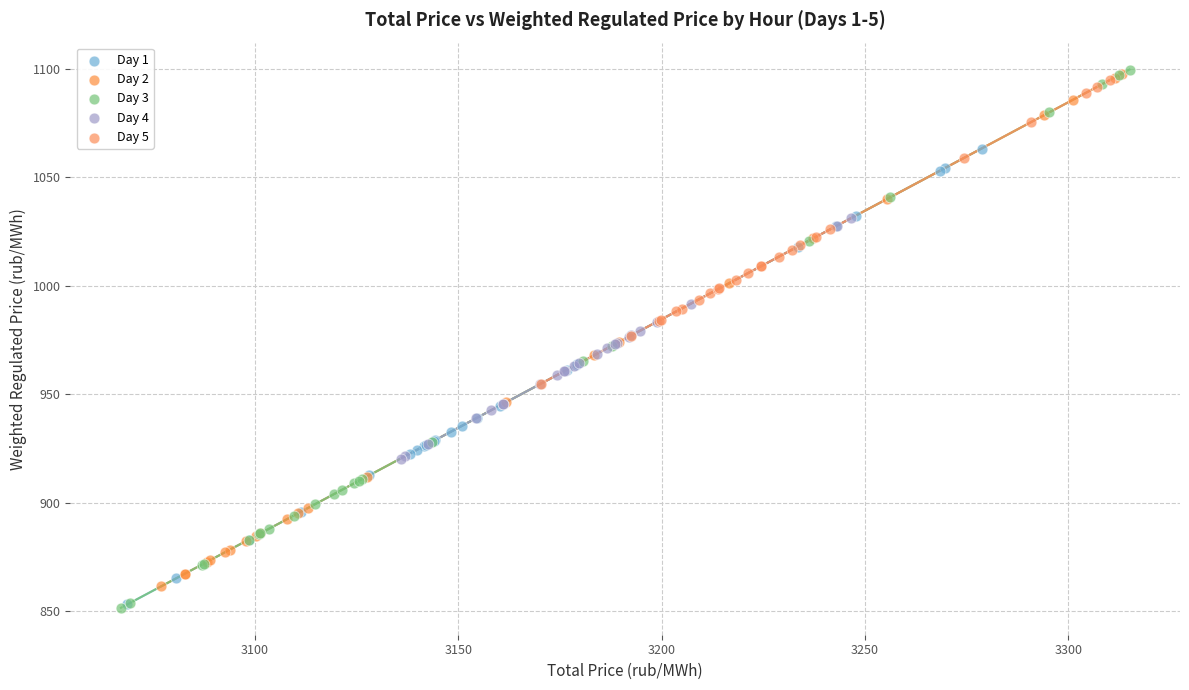

What are all the series names shown in the legend?

Day 1, Day 2, Day 3, Day 4, Day 5